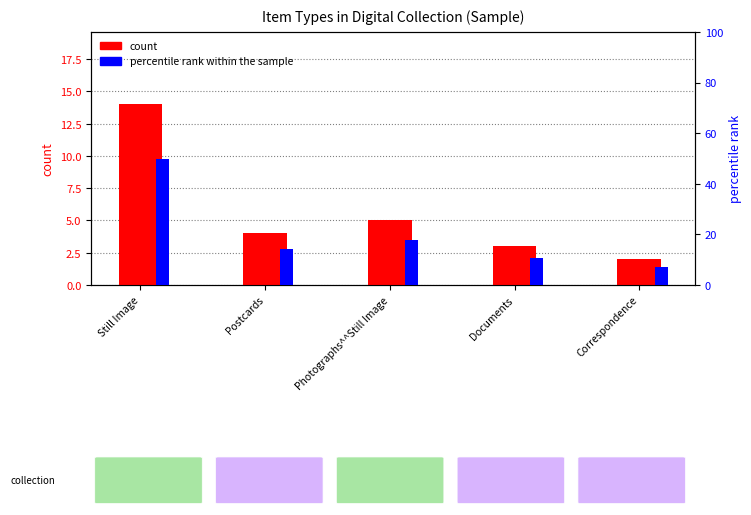

How many bars are there in each group?

2